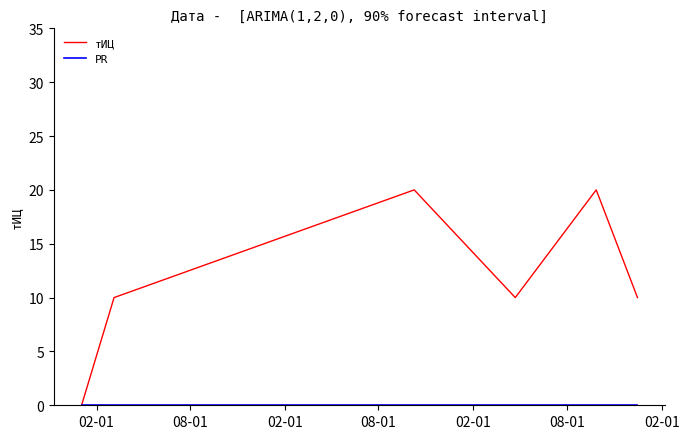

Which series has the largest range (max minus min)?

тИЦ